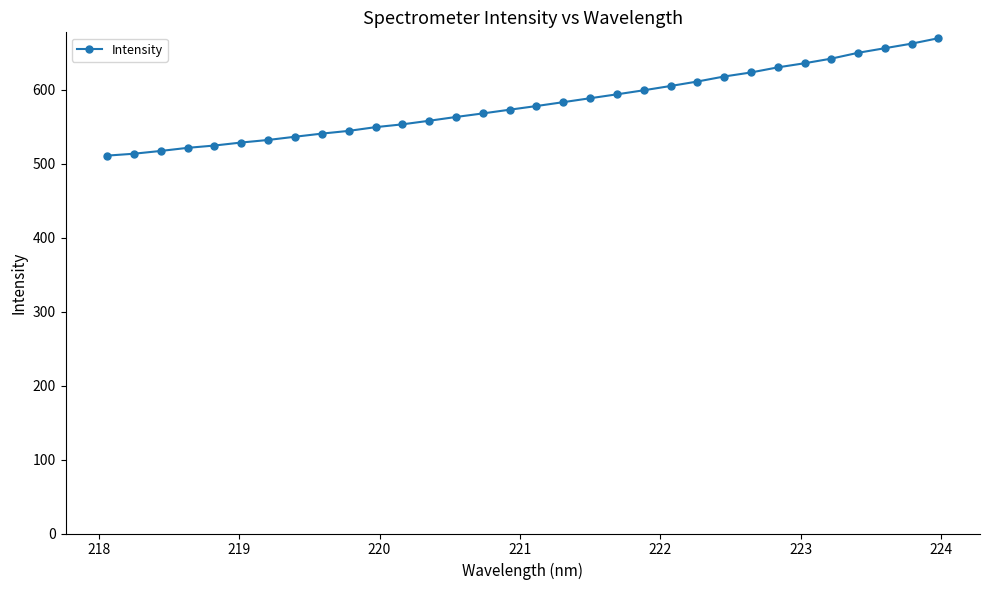

What is the value of the 9th point from the left?

540.9